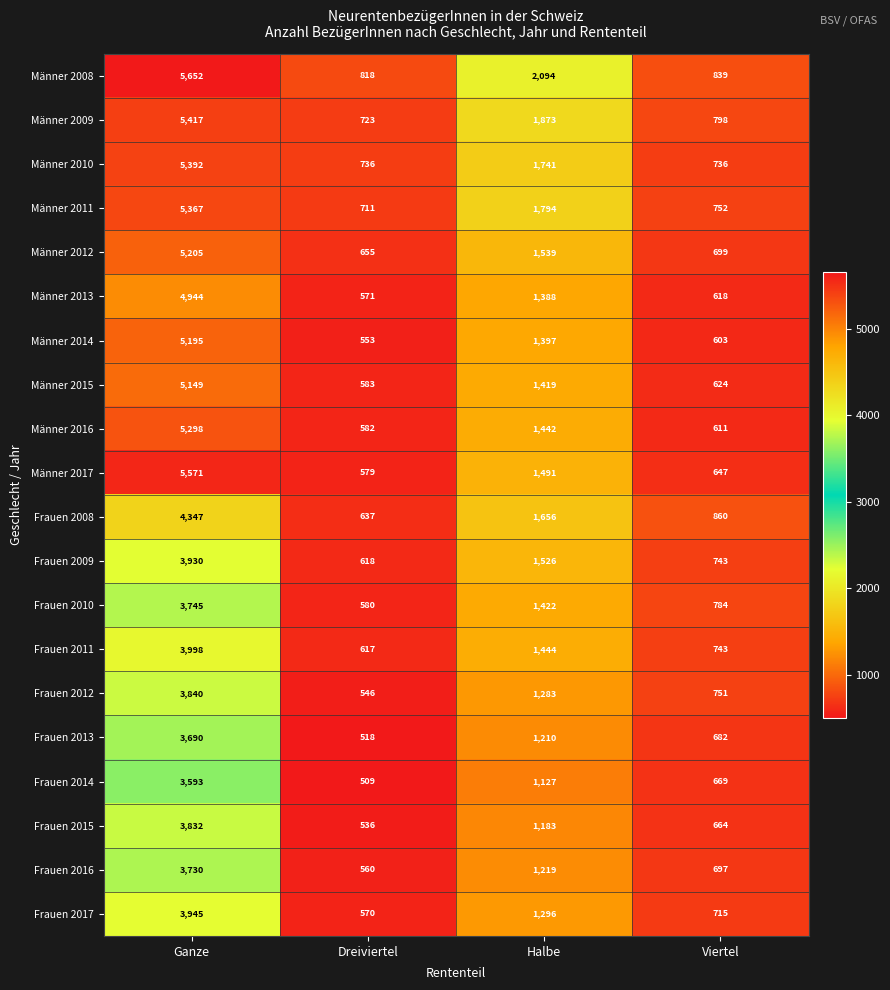

Which label corresponds to the largest value in the chart?

Ganze